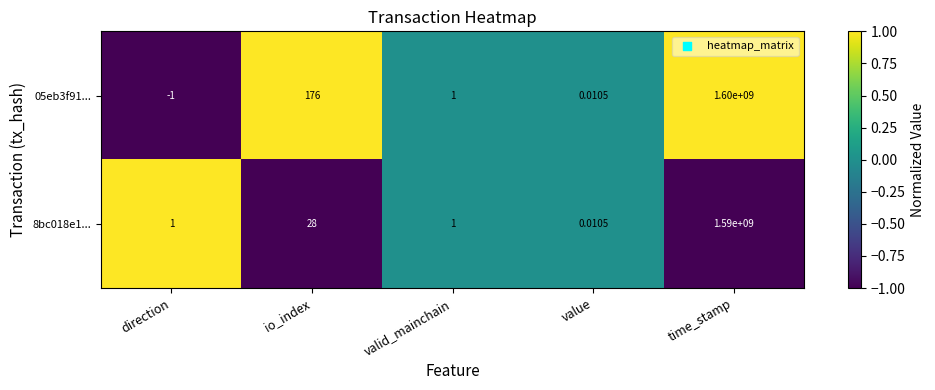

At which category is the sum across all series the highest?

time_stamp